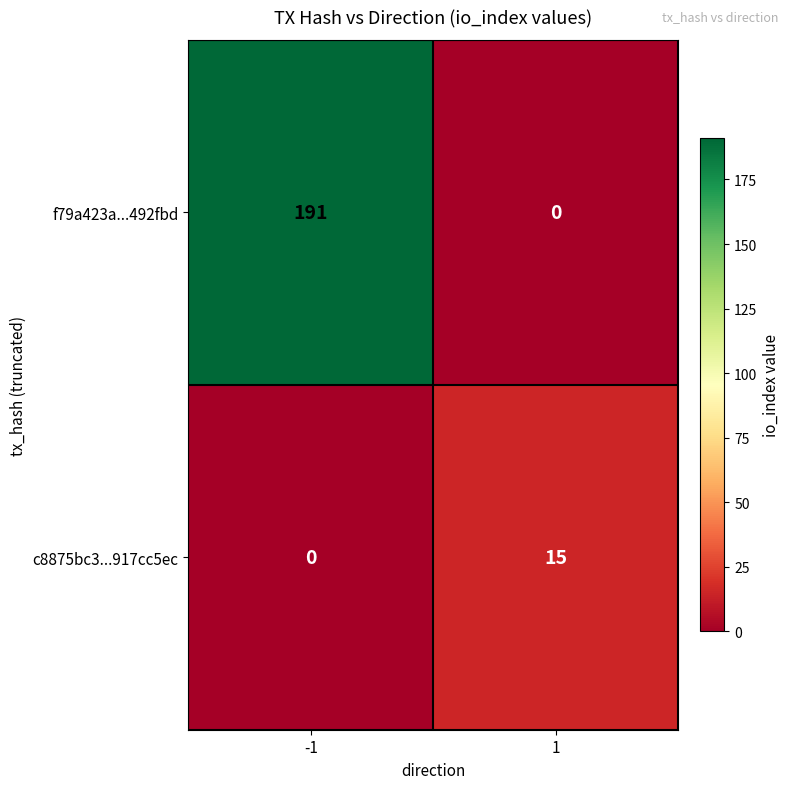

Between -1 and 1, which series saw the biggest shift?

f79a423a...492fbd